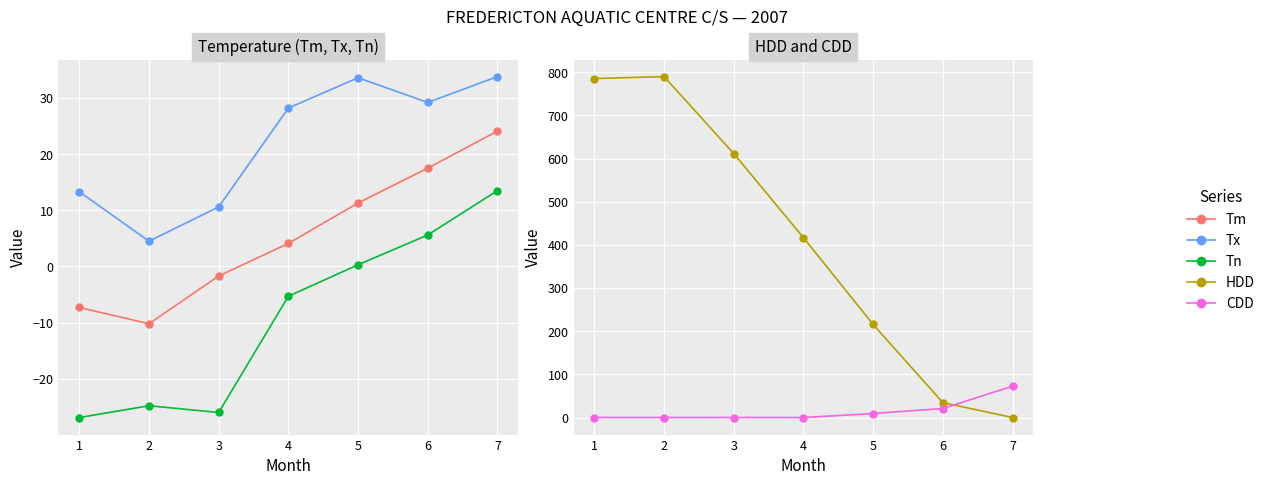

Which has a higher value, 3 or 1?

3